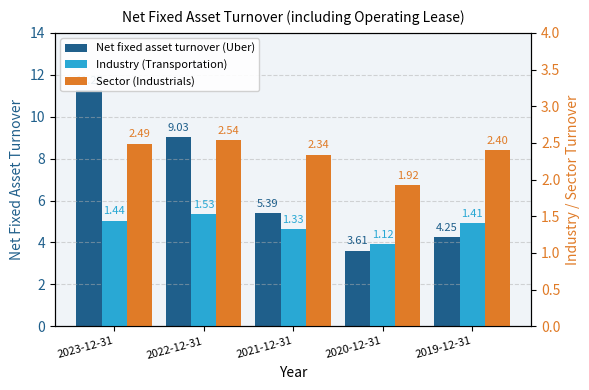

Is it true that Sector (Industrials) equals 1.4 at 2023-12-31?

False